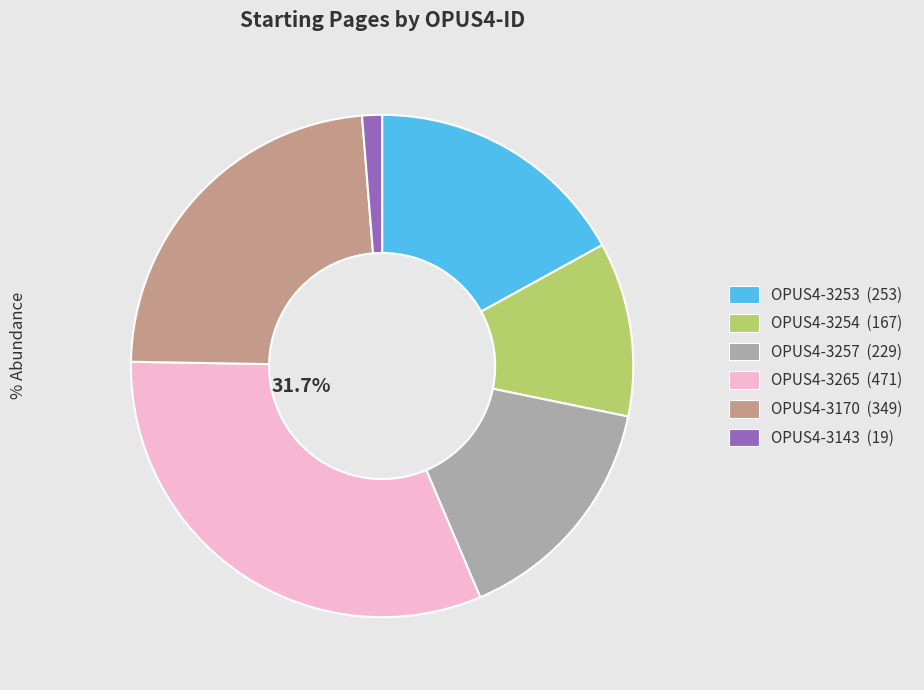

Does OPUS4-3253 represent more than half of the total?

No